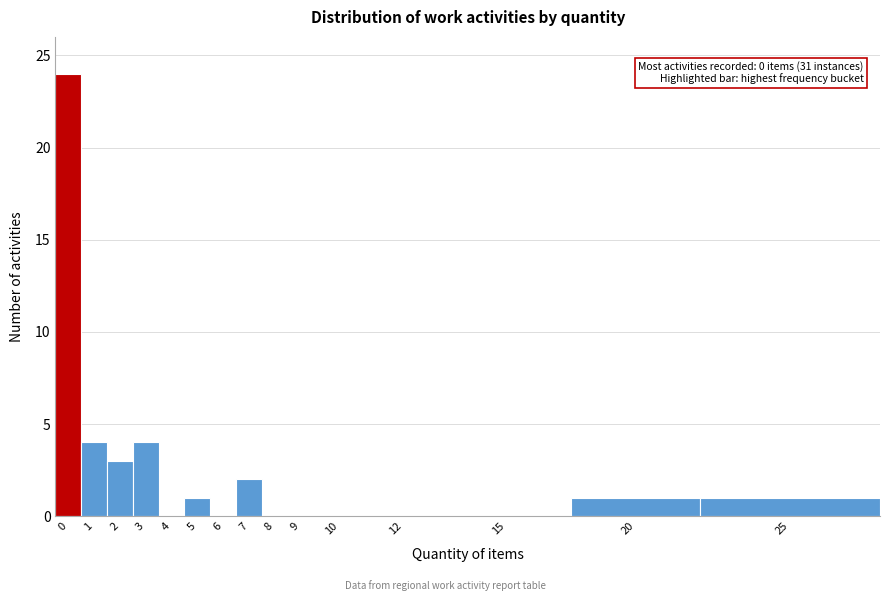

Reading right to left, transcribe all the data shown in this chart.

25=1	20=1	15=0	12=0	10=0	9=0	8=0	7=2	6=0	5=1	4=0	3=4	2=3	1=4	0=24